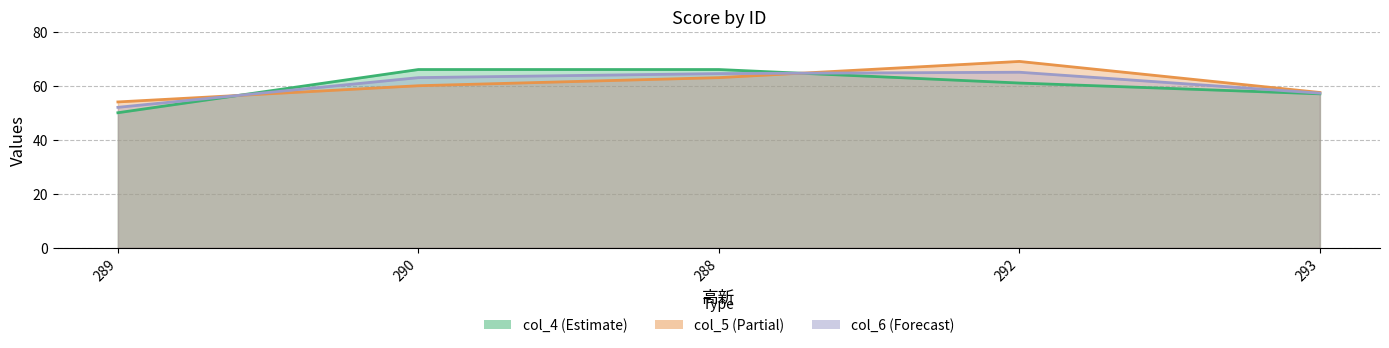

Where is col_5 nearest to the value 61?

290